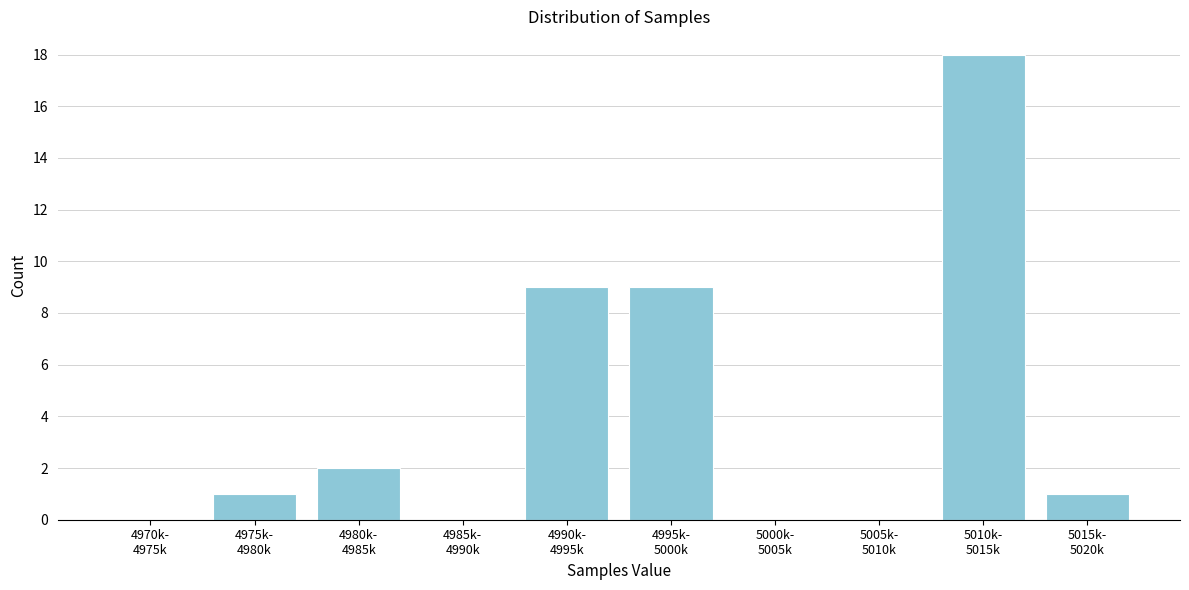

What is the sum of all values?

40